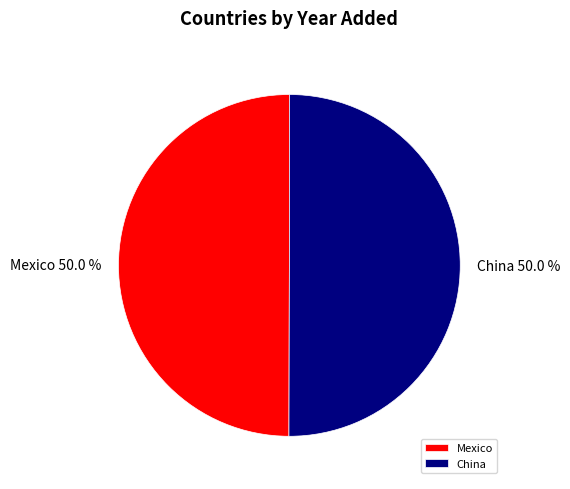

How many segments does this pie chart have?

2